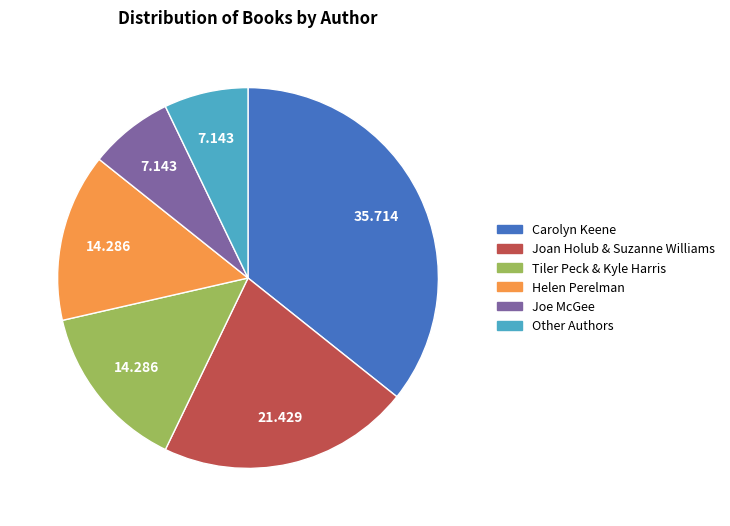

How many segments does this pie chart have?

6